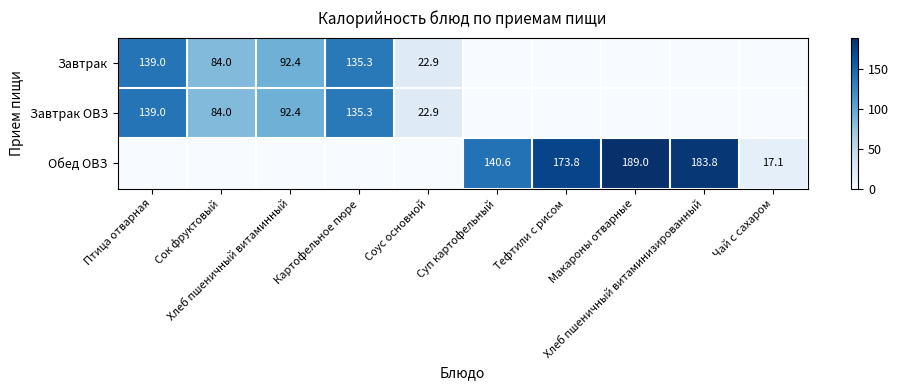

How many data points does each series have?

10